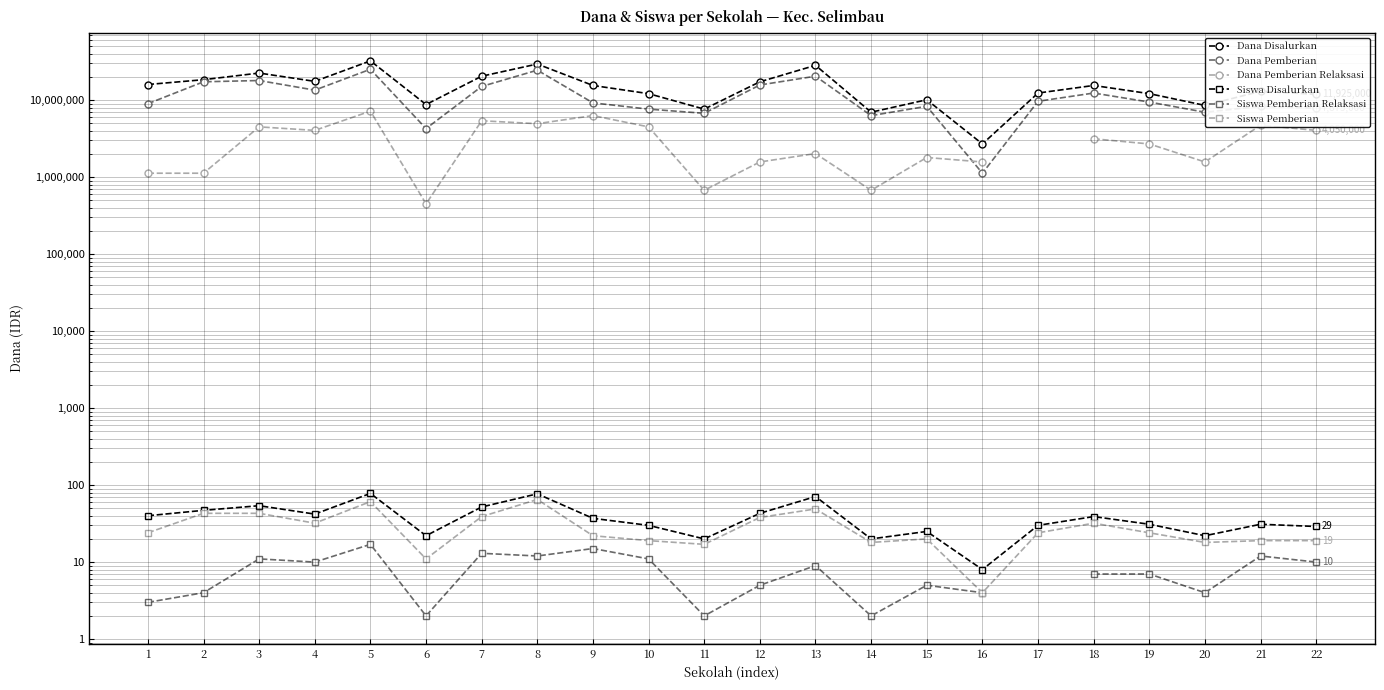

What is the difference between the second highest and second lowest values in the Siswa Disalurkan series?

57.0